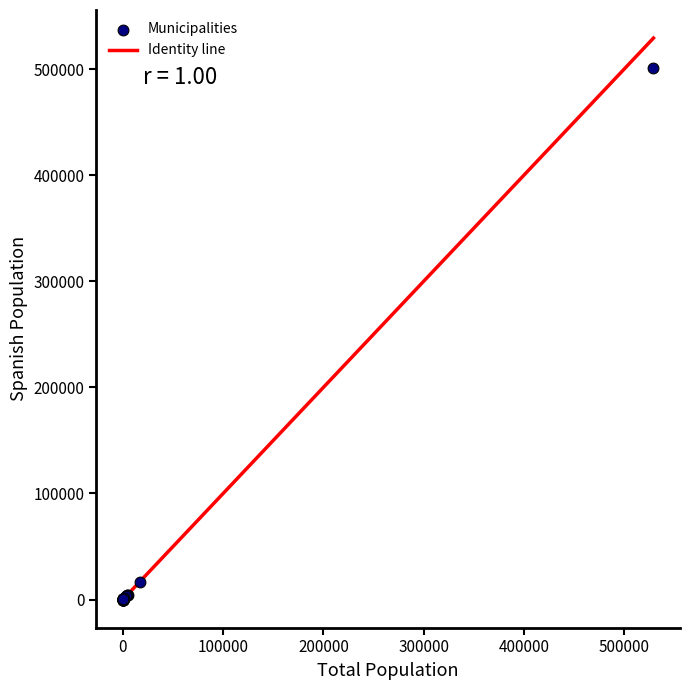

What Y value in the scatter plot is closest to 250661?

16824